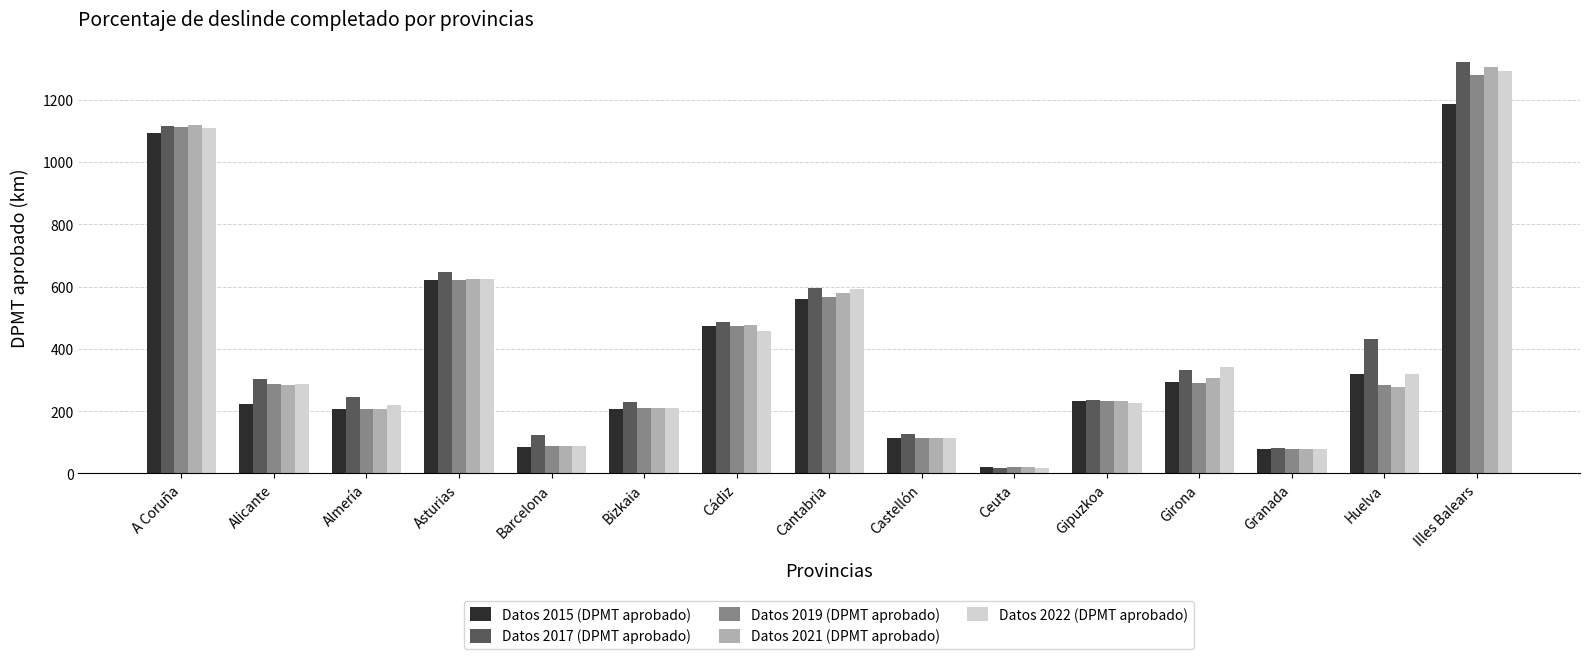

What is the highest value of the Datos 2019 (DPMT aprobado) series?

1280.3